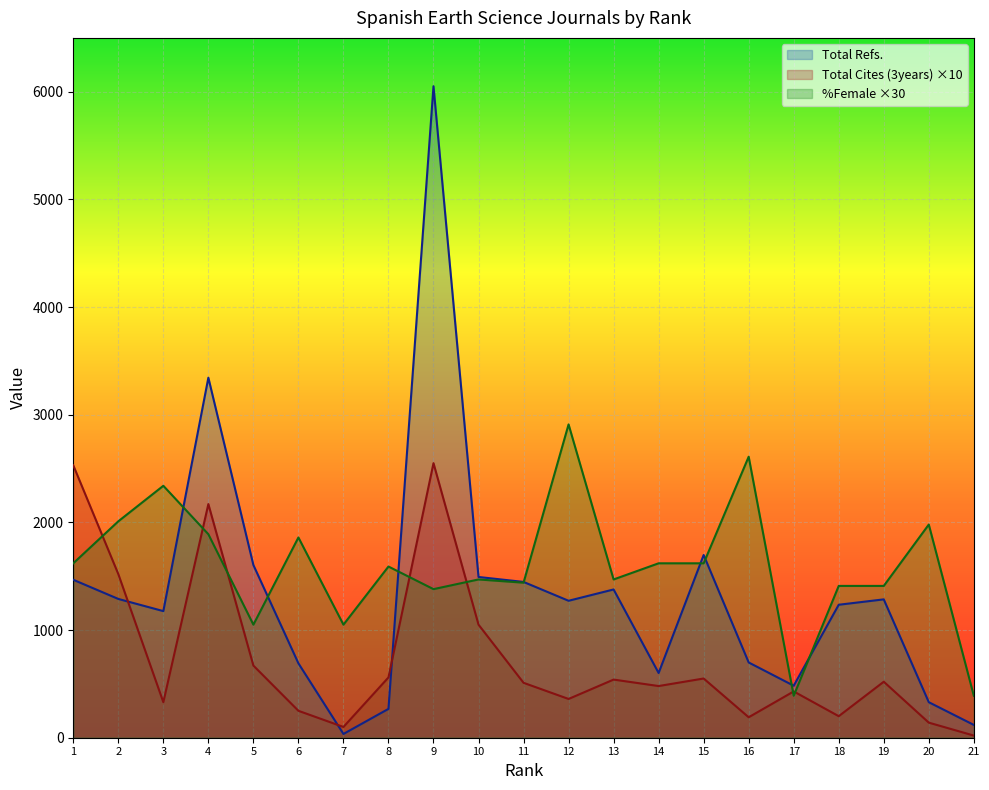

How many interior local valleys does the Total Cites (3years) series have?

6